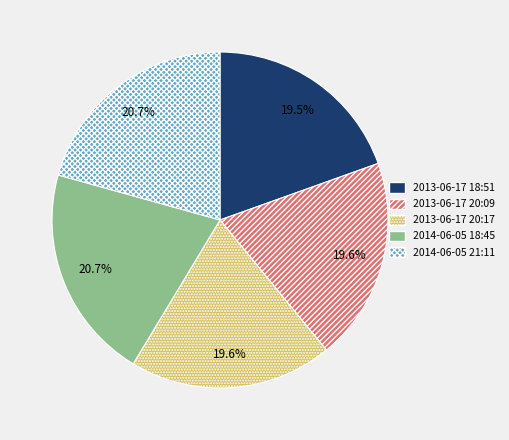

What percentage is the 2014-06-05 21:11 slice, to the nearest percent?

21%